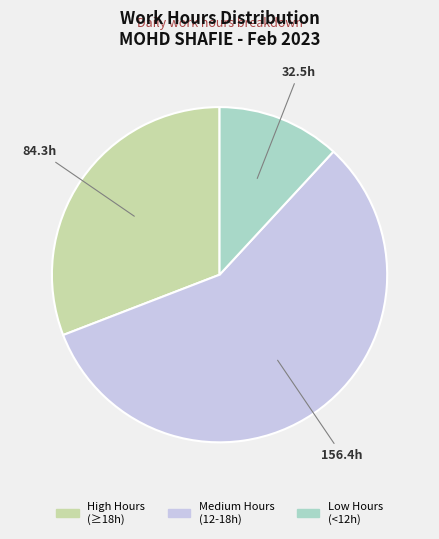

Is it true that Low Hours (<12h) is 12% of the pie?

True